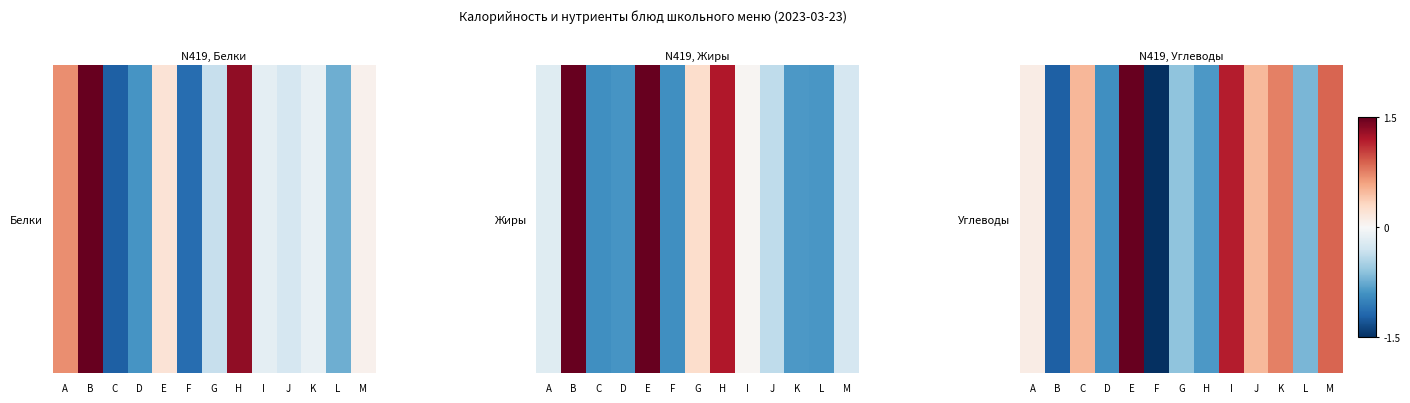

Where does the data first go above 0?

A